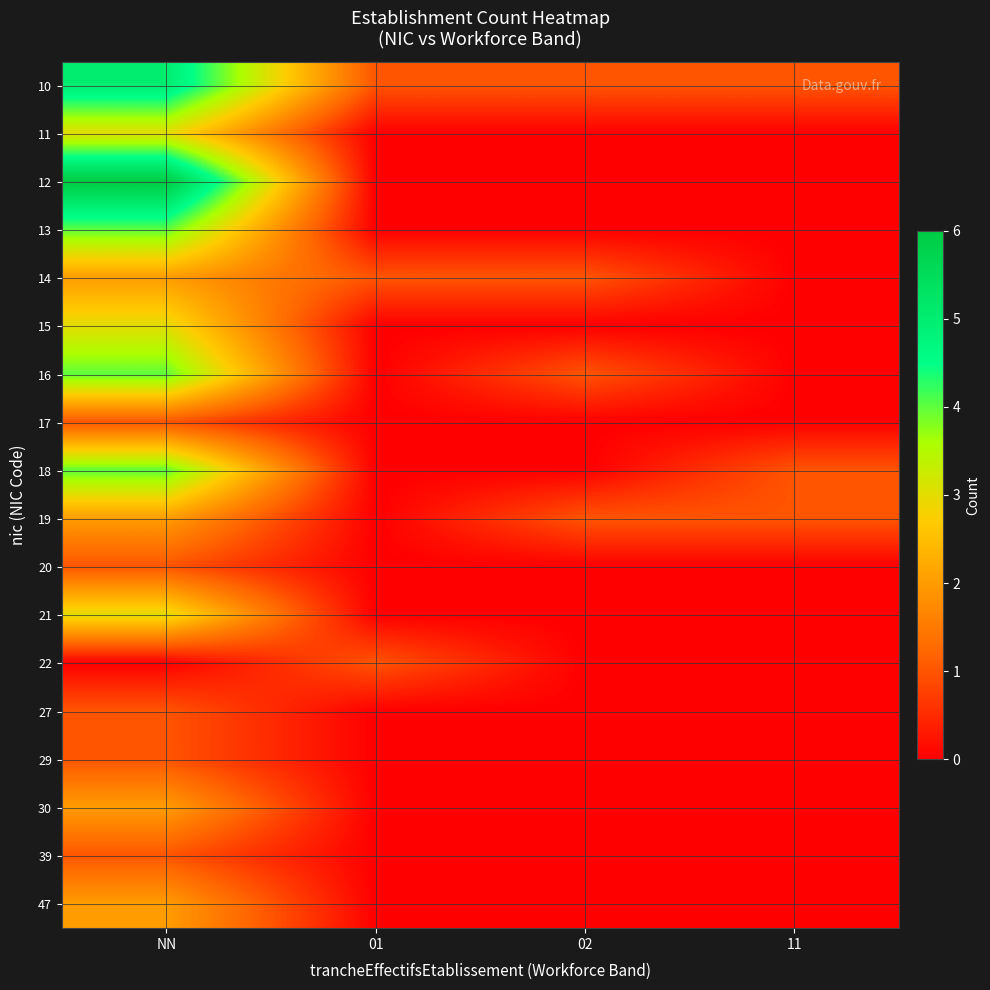

Between 11 and 01, which is larger?

11